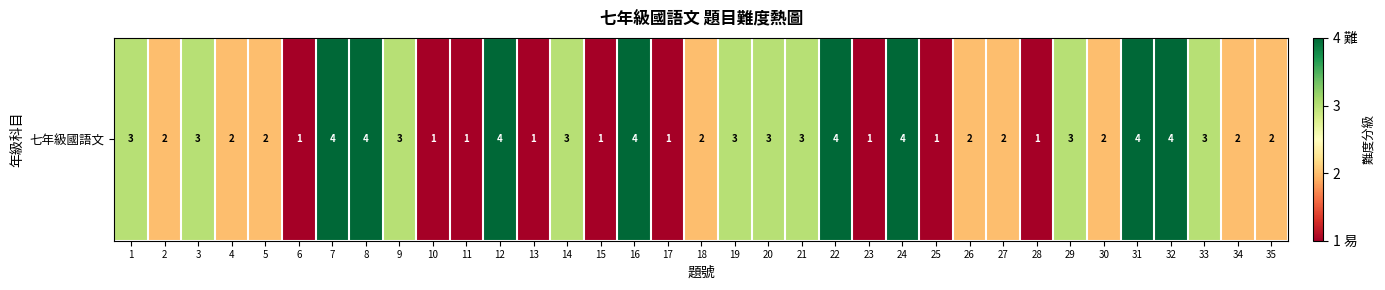

Which has a higher value, 5 or 17?

5